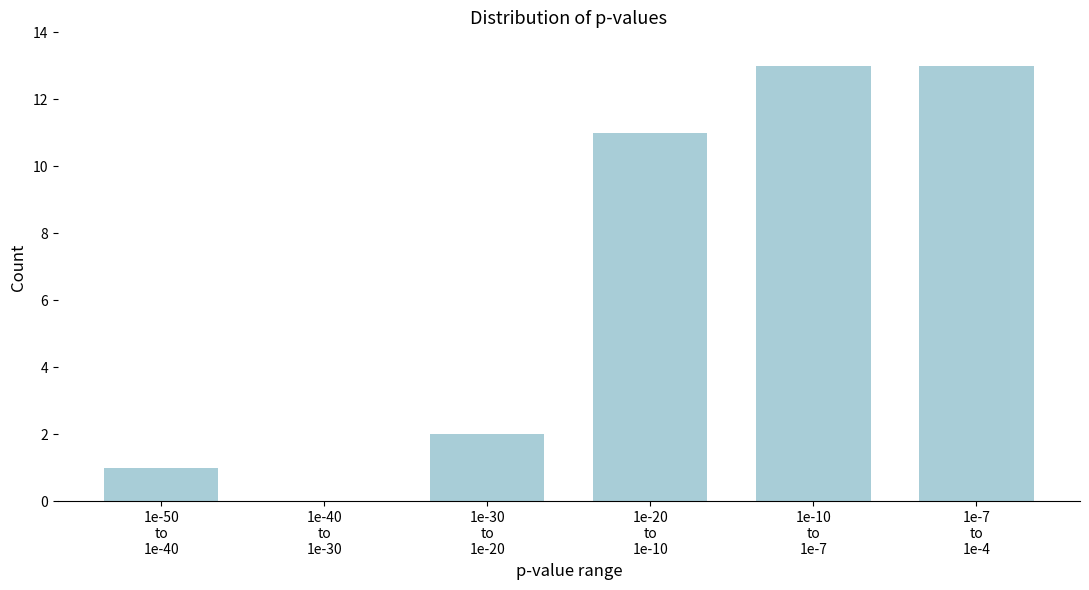

What is the sum of all values?

40